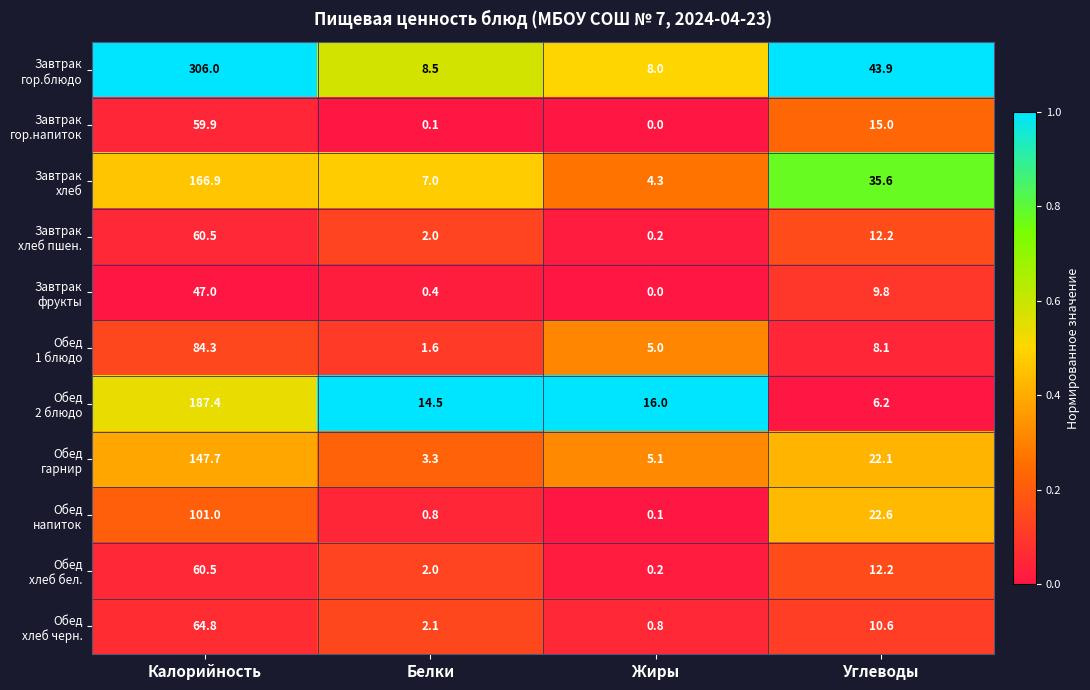

What is the greatest value displayed?

306.0